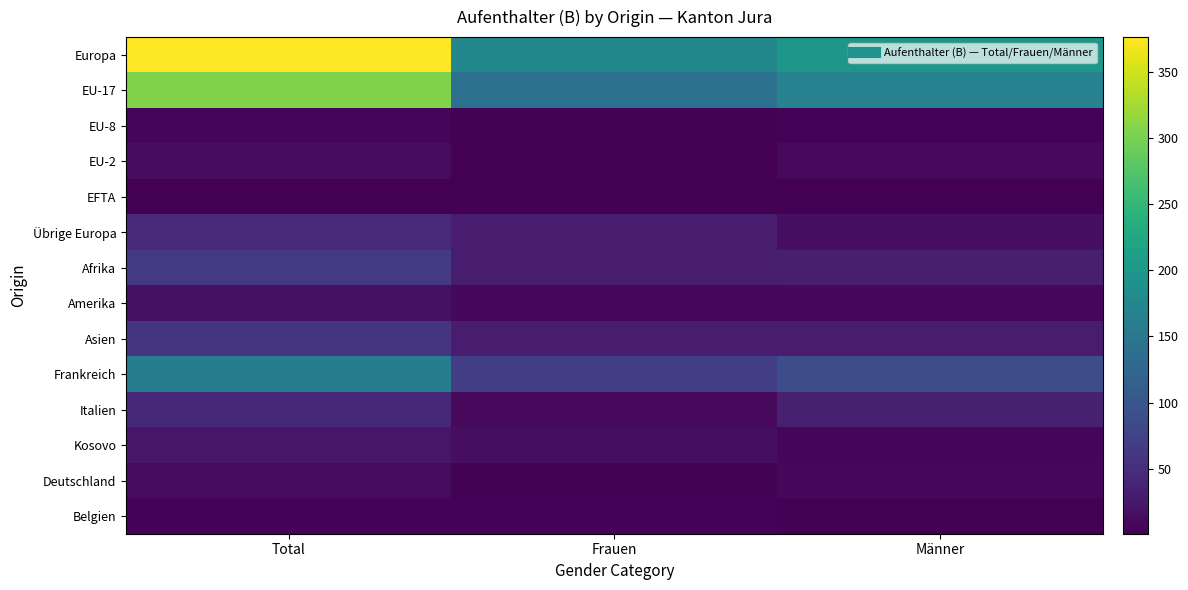

List the series in order of their peak value, highest first.

Europa, EU-17, Frankreich, Afrika, Asien, Übrige Europa, Italien, Kosovo, Amerika, EU-2, Deutschland, EU-8, Belgien, EFTA